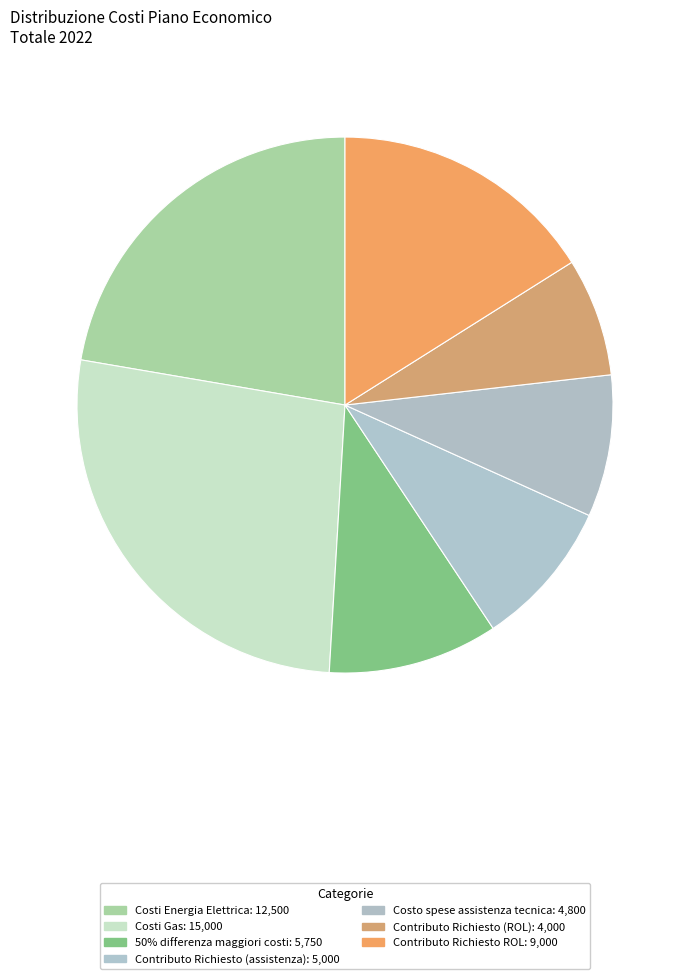

True or false: Contributo Richiesto (ROL) accounts for 7% of the total.

True